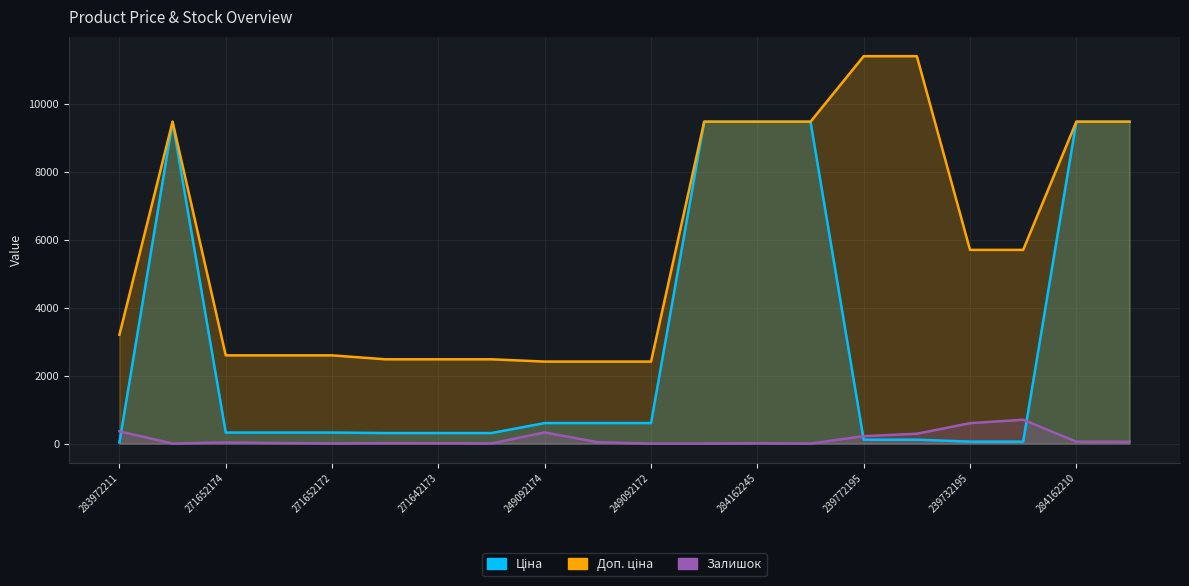

Reading left to right, extract all data points from this chart.

Ціна: 283972211=32.0	284162248=9480.1	271652174=324.8	271652173=324.8	271652172=324.8	271642174=310.3	271642173=310.3	271642172=310.3	249092174=603.7	249092173=603.7	249092172=603.7	284162246=9480.1	284162245=9480.1	284162244=9480.1	239772195=114.1	239772179=114.1	239732195=57.0	239732179=57.0	284162210=9480.1	284162209=9480.1
Доп. ціна: 283972211=3205.0	284162248=9480.1	271652174=2598.3	271652173=2598.3	271652172=2598.3	271642174=2482.4	271642173=2482.4	271642172=2482.4	249092174=2414.8	249092173=2414.8	249092172=2414.8	284162246=9480.1	284162245=9480.1	284162244=9480.1	239772195=11410.0	239772179=11410.0	239732195=5705.0	239732179=5705.0	284162210=9480.1	284162209=9480.1
Залишок: 283972211=360.0	284162248=0.0	271652174=34.0	271652173=15.0	271652172=4.0	271642174=11.0	271642173=10.0	271642172=4.0	249092174=328.0	249092173=38.0	249092172=0.0	284162246=0.0	284162245=8.0	284162244=0.0	239772195=218.0	239772179=290.0	239732195=601.0	239732179=702.0	284162210=56.0	284162209=53.0